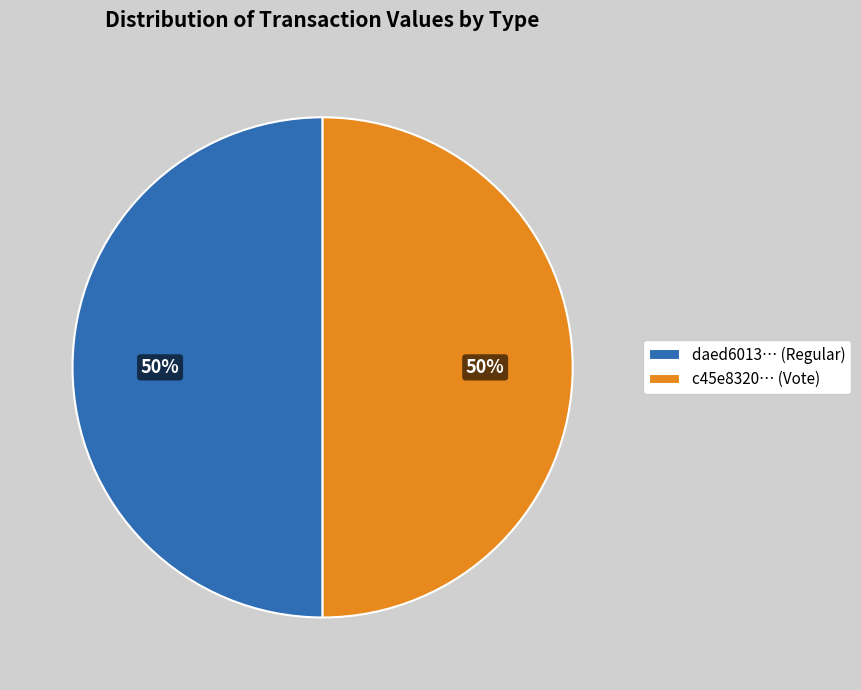

To the nearest percent, what percentage of the pie is daed6013… (Regular)?

50%